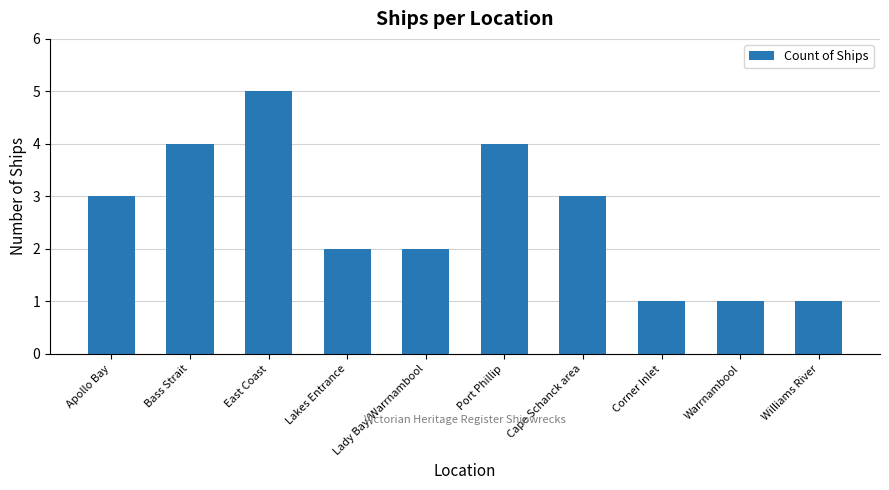

What is the label of the 9th bar from the right?

Bass Strait